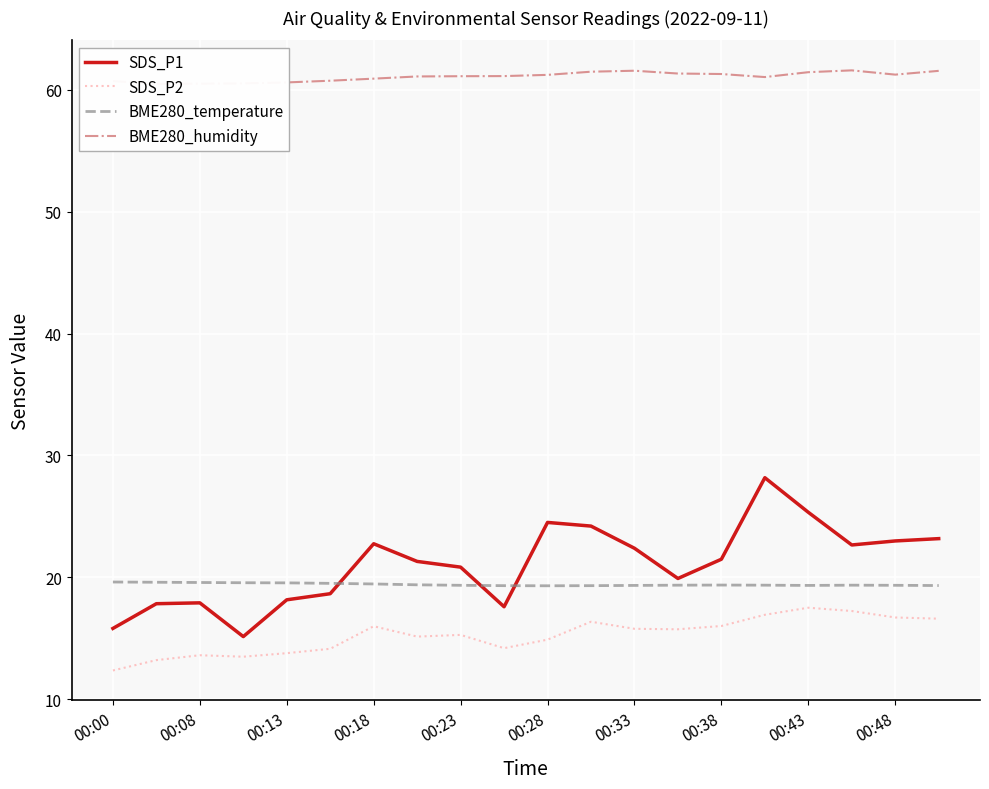

How many distinct data groups are displayed?

4